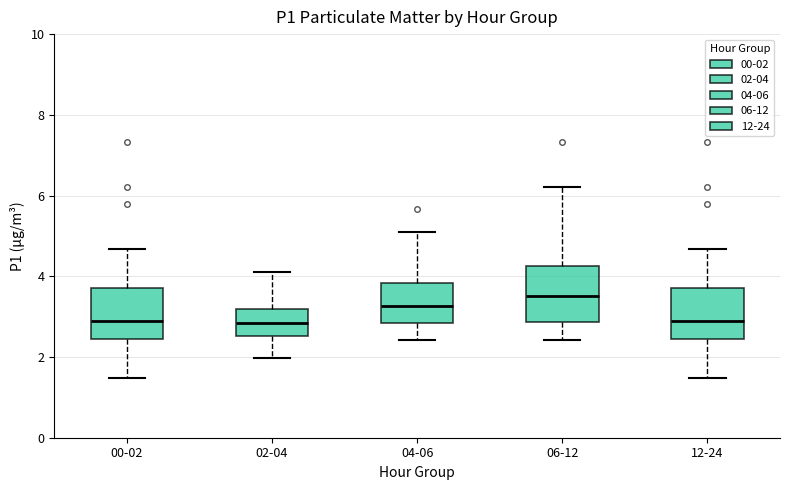

Reading left to right, read every box against the y-axis: the position of its median line, the range the box covers, and the ends of its whiskers. The values are not printed on the chart, so give them approximately, as read against the axis.

00-02: median 2.8, box 2.4 to 3.8, whiskers 1.4 to 4.6
02-04: median 2.8, box 2.6 to 3.2, whiskers 2.0 to 4.2
04-06: median 3.2, box 2.8 to 3.8, whiskers 2.4 to 5.2
06-12: median 3.6, box 2.8 to 4.2, whiskers 2.4 to 6.2
12-24: median 2.8, box 2.4 to 3.8, whiskers 1.4 to 4.6